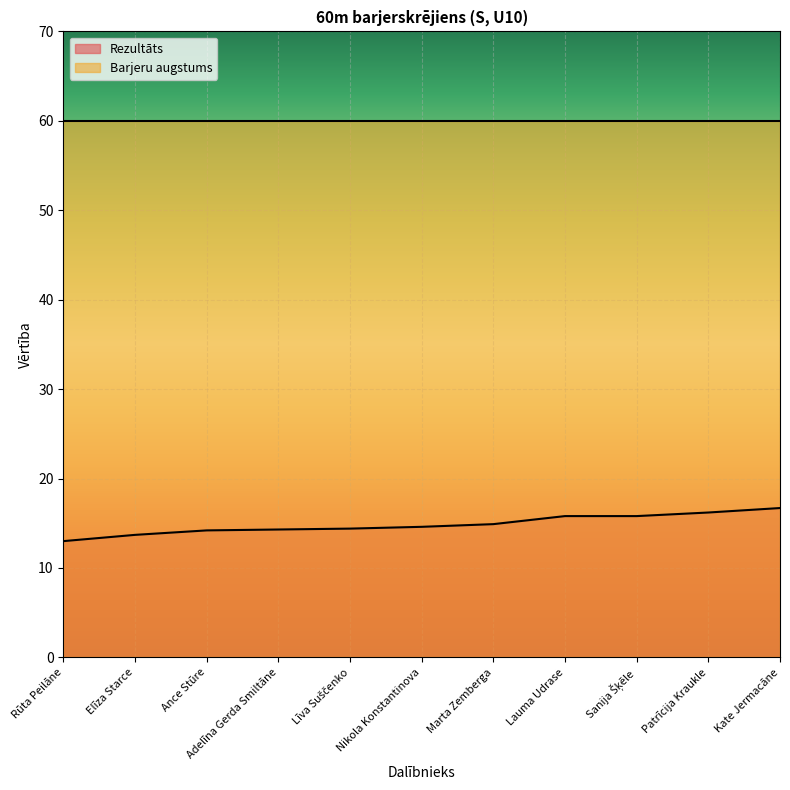

The value at Elīza Starce is 3.0. True or false?

False